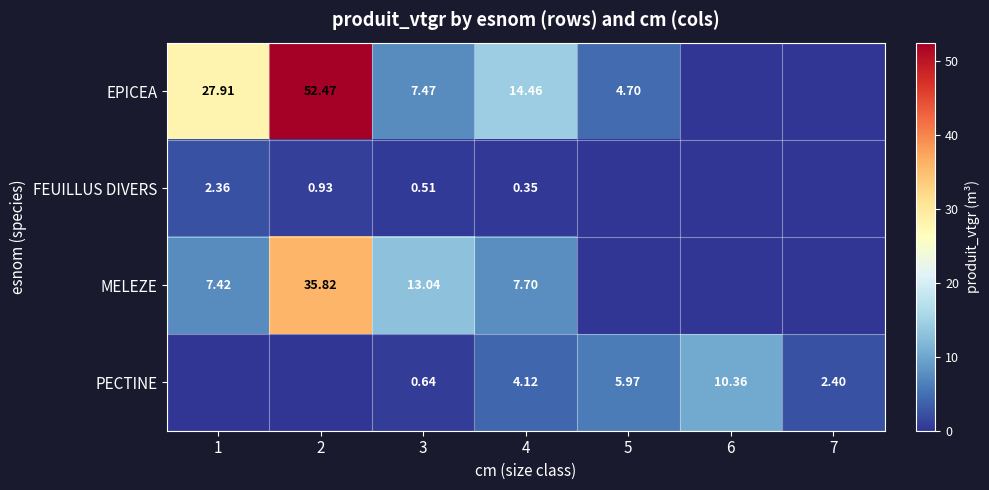

Rank the categories by PECTINE value from lowest to highest.

1, 2, 3, 7, 4, 5, 6